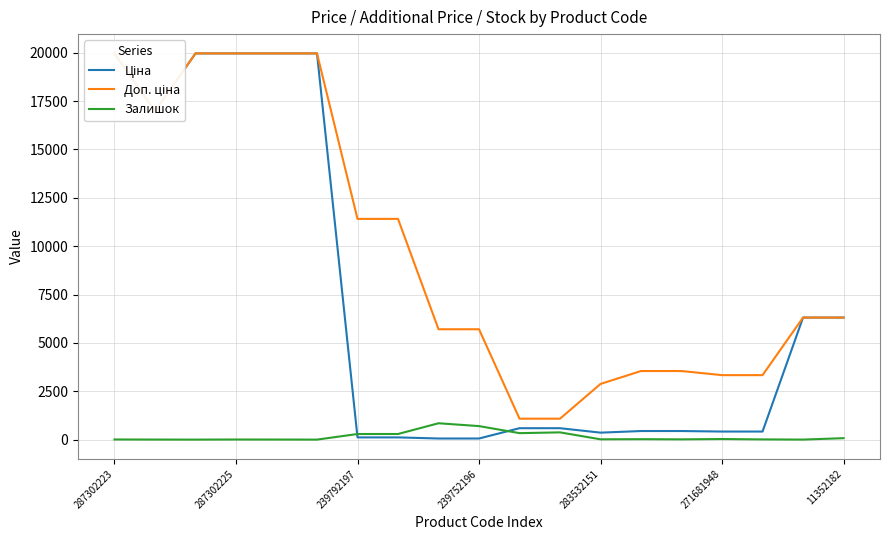

What is the maximum value for Залишок?

845